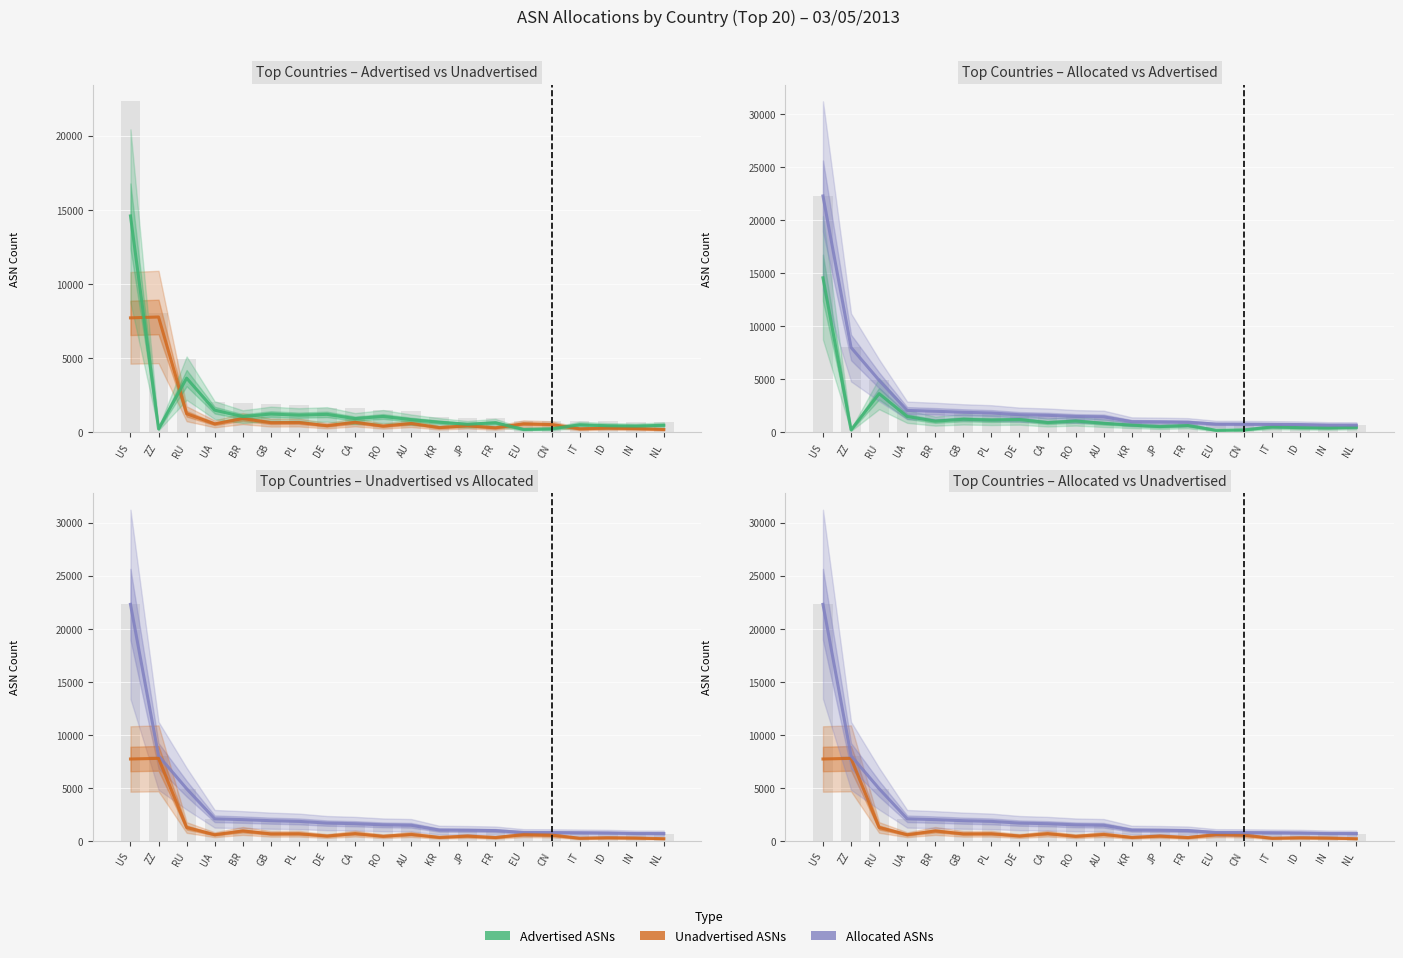

At how many categories does at least one series exceed 12676?

1